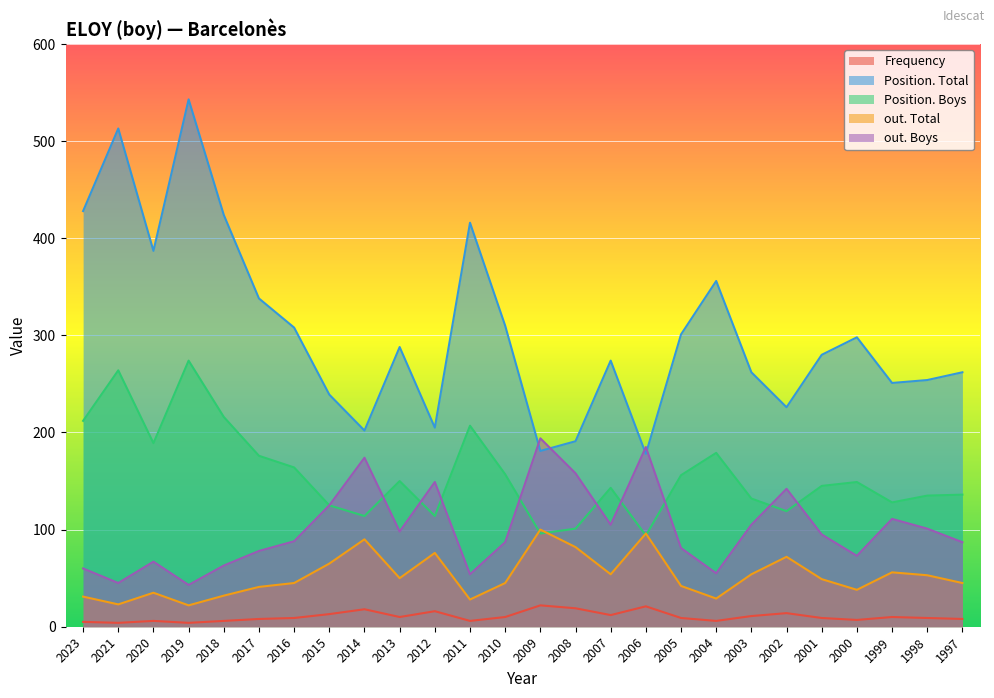

What is the average value of the out. Total series?

52